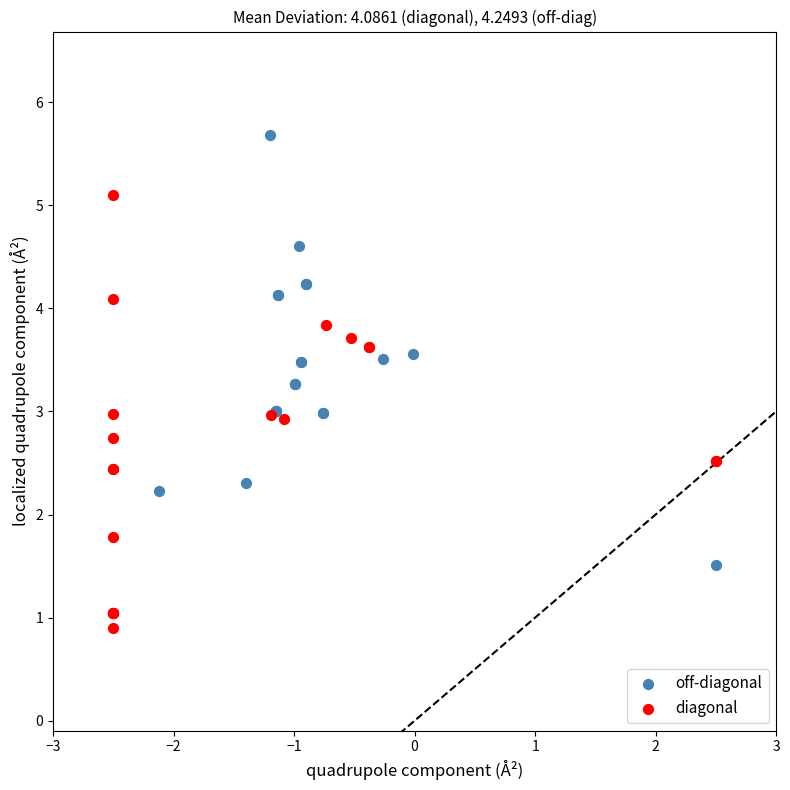

Which series contains the lowest Y value?

diagonal